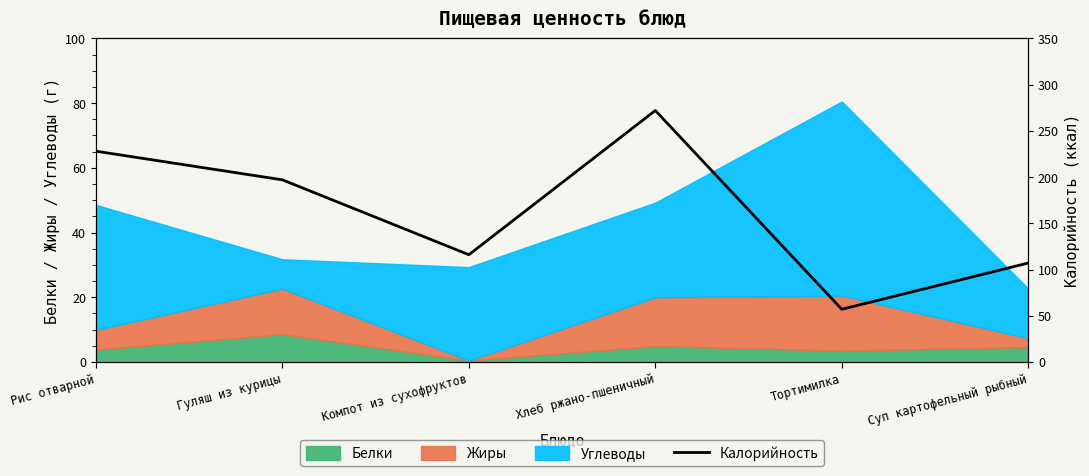

List the labels in order of value, smallest first.

Тортимилка, Суп картофельный рыбный, Компот из сухофруктов, Гуляш из курицы, Рис отварной, Хлеб ржано-пшеничный